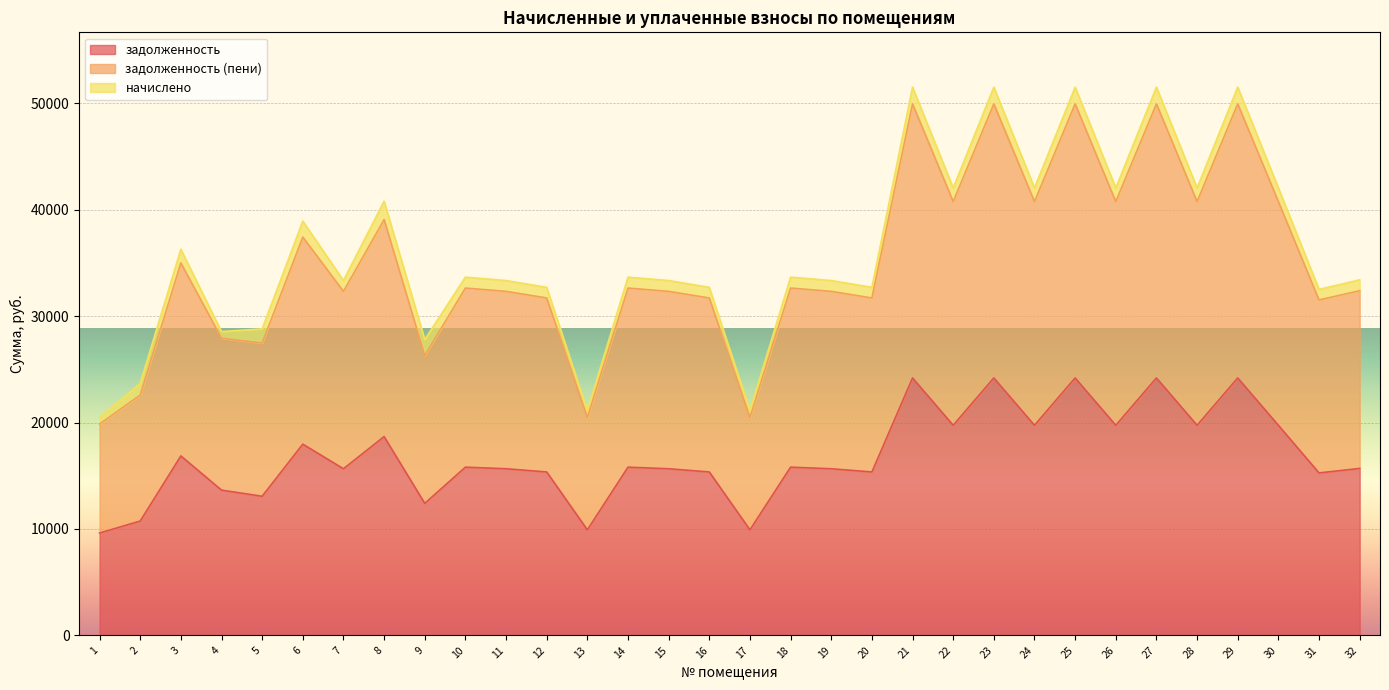

In задолженность (пени), how many points are lower than both neighbors (excluding endpoints)?

11